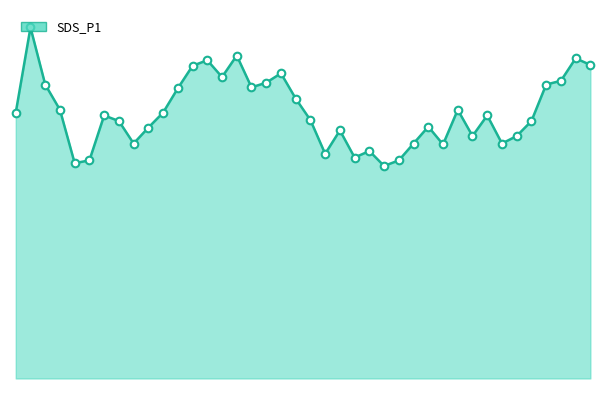

At which category is the sum across all series the highest?

1